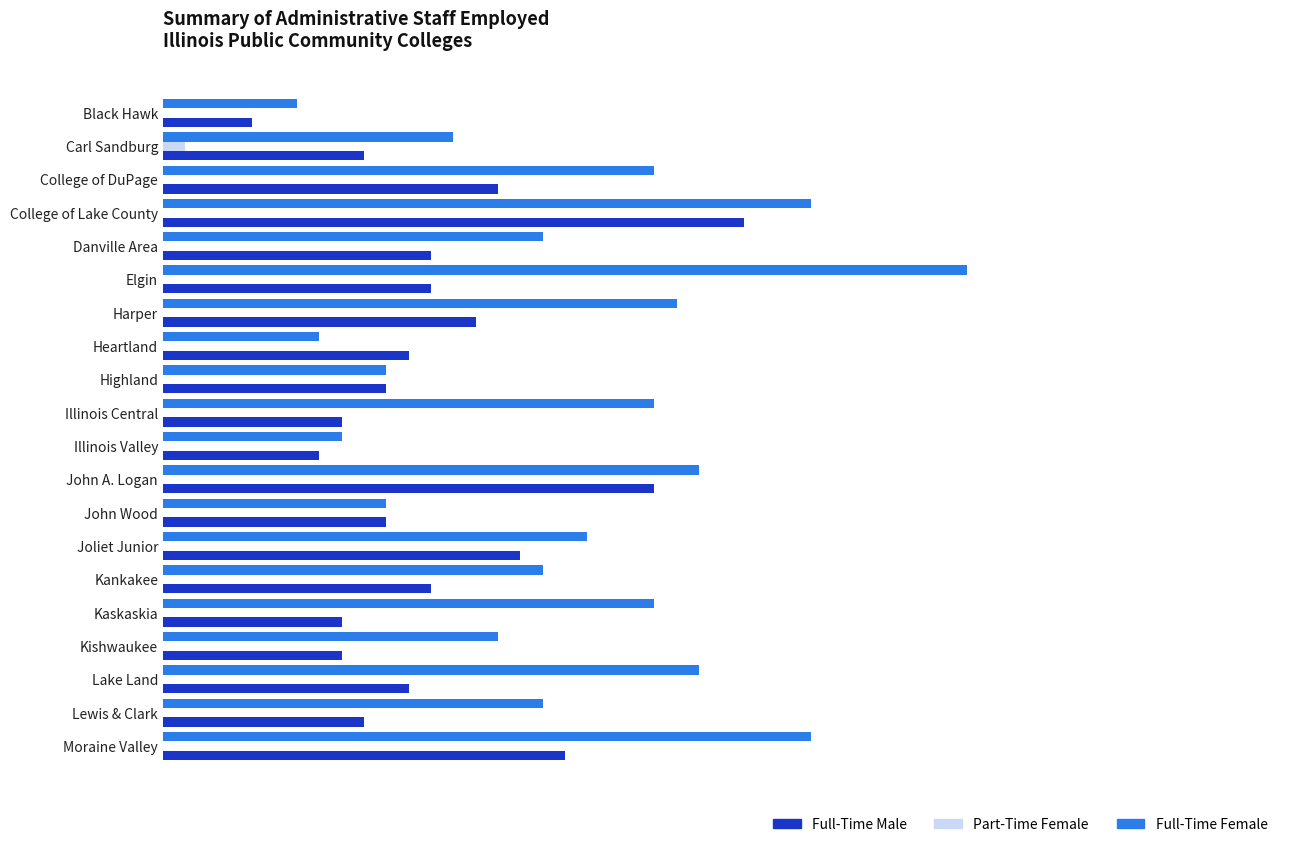

List the series in order of their overall mean, highest first.

Full-Time Female, Full-Time Male, Part-Time Female